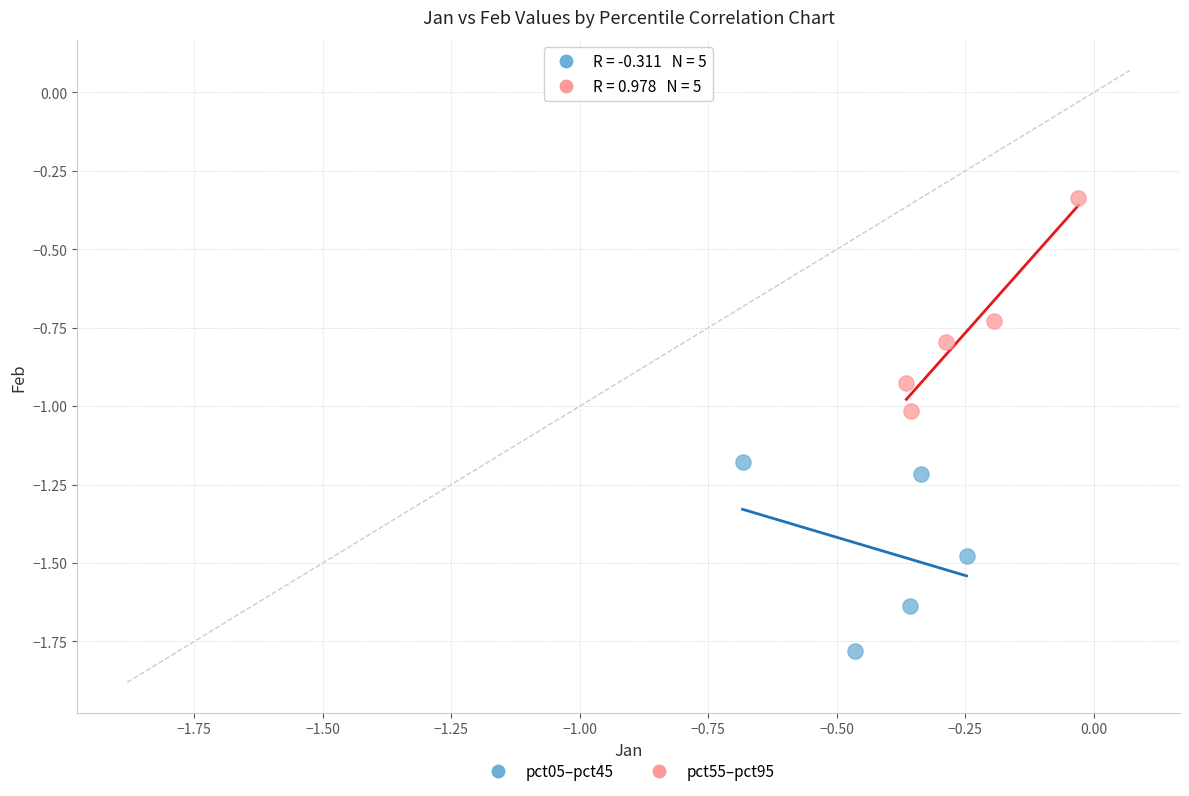

Which series has the largest Y range (max minus min)?

pct55–pct95